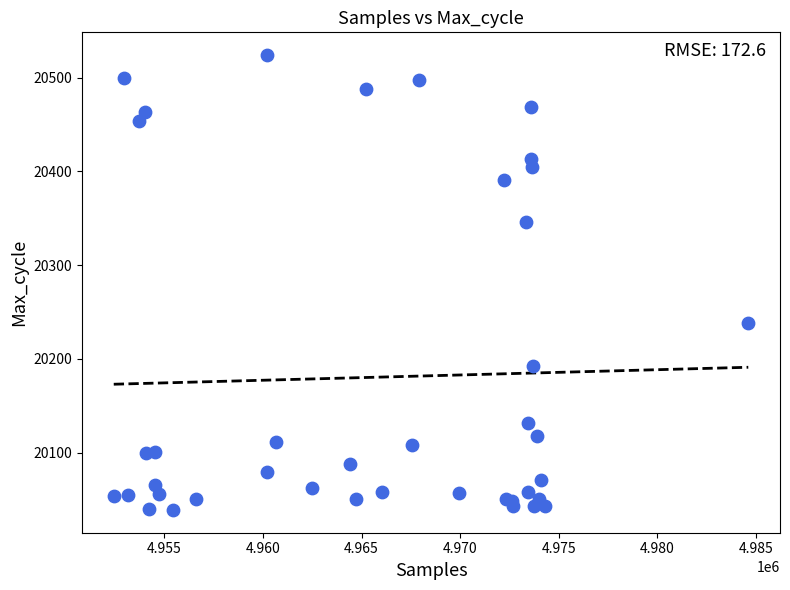

What Y value in the scatter plot is closest to 20281?

20238